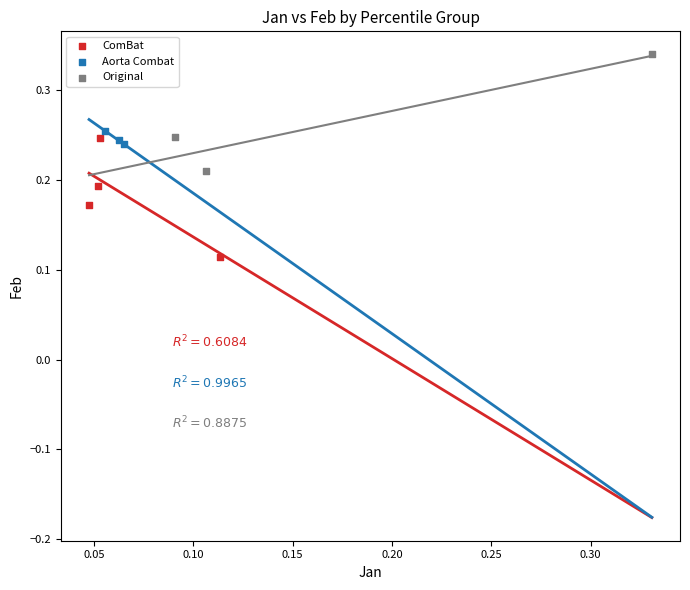

Which series contains the lowest Y value?

ComBat